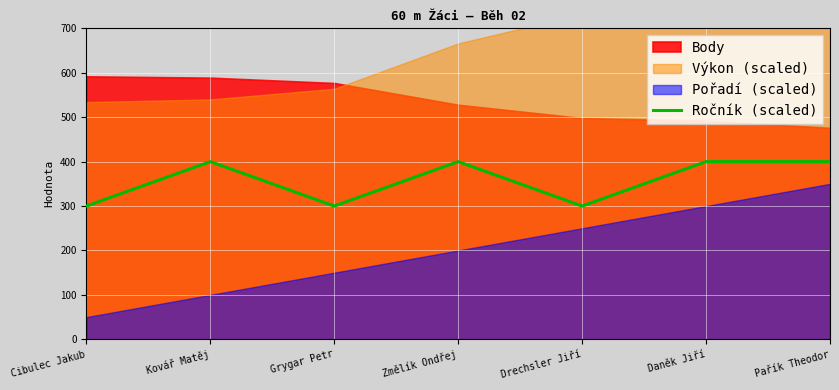

What is the maximum value for Ročník (scaled)?

400